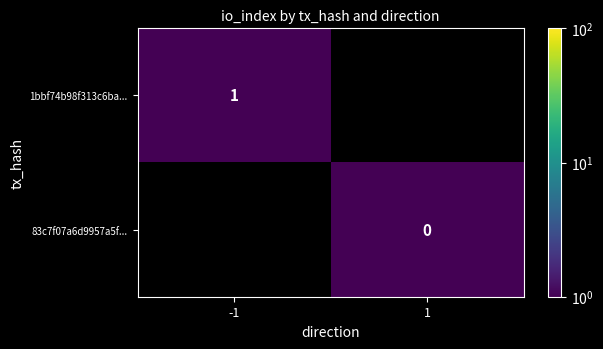

True or false: 1bbf74b98f313c6ba... has a value of 1 at -1.

True